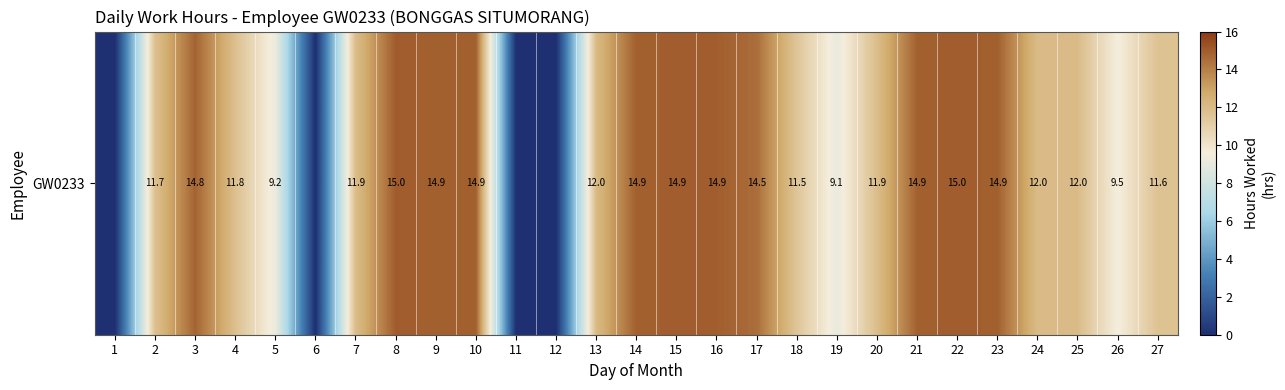

Which label corresponds to the largest value in the chart?

8